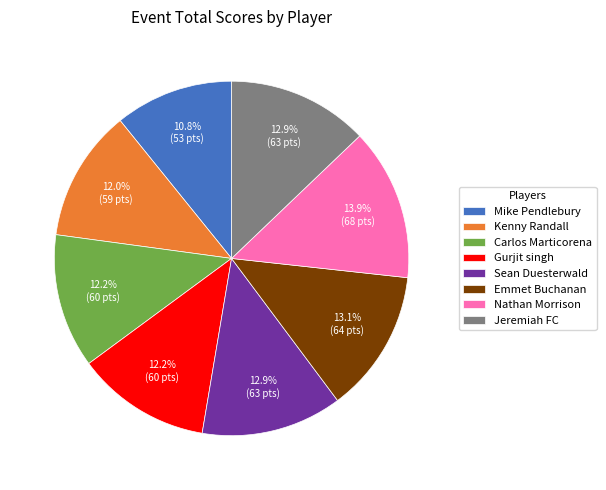

What is the ratio of the value at Nathan Morrison to the value at Kenny Randall?

1.2